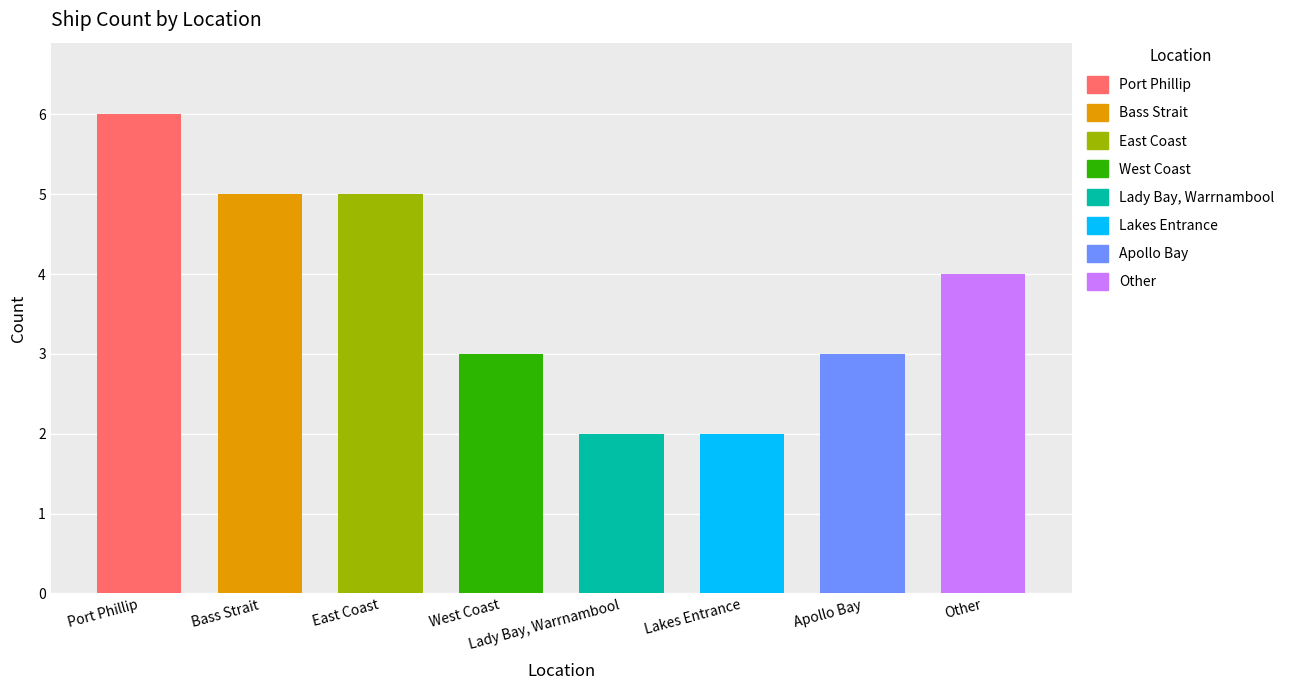

At which category does the chart reach its peak across all series?

Port Phillip